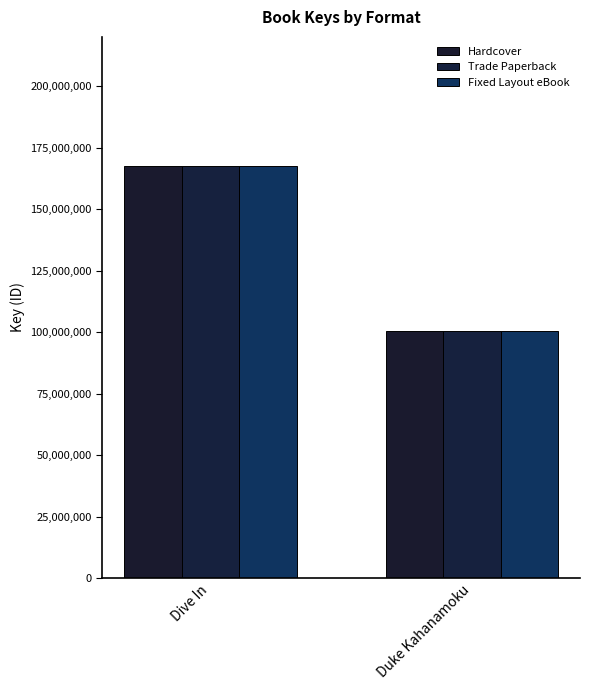

What is the average value of the Hardcover series?

133911802